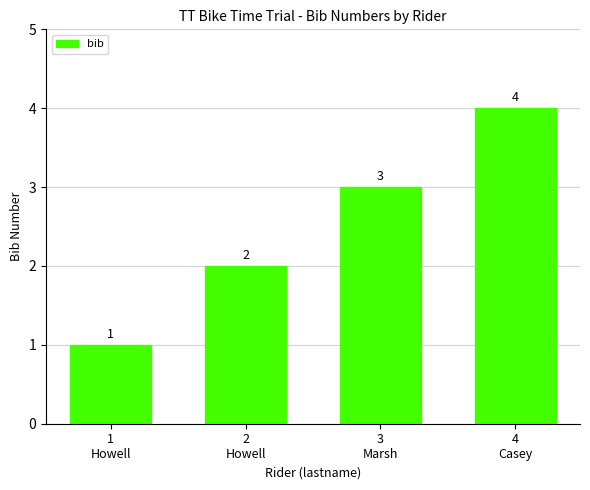

What value does the data have at 2
Howell?

2